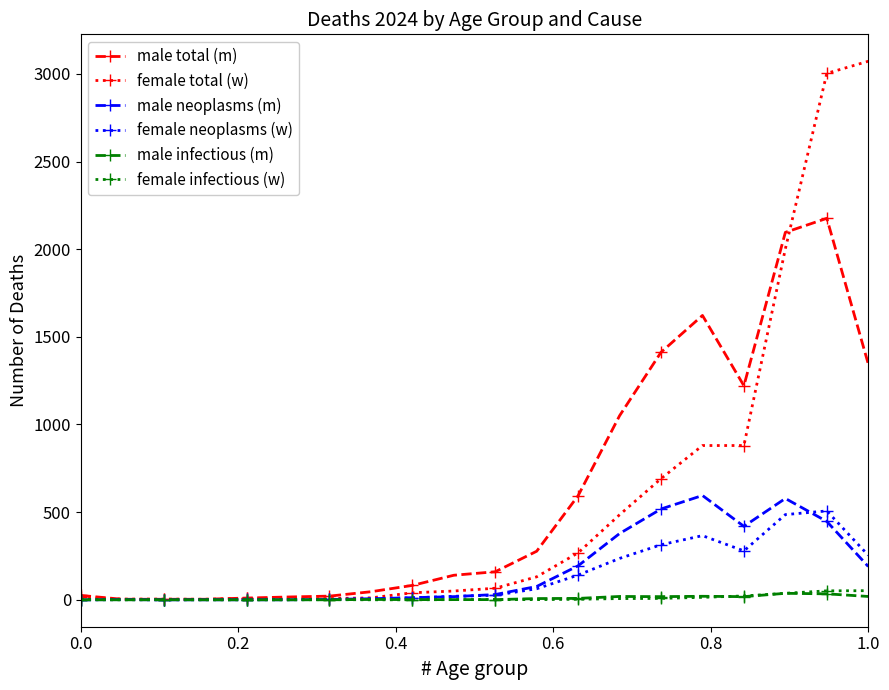

Which series has the largest total across all categories?

male total (m)